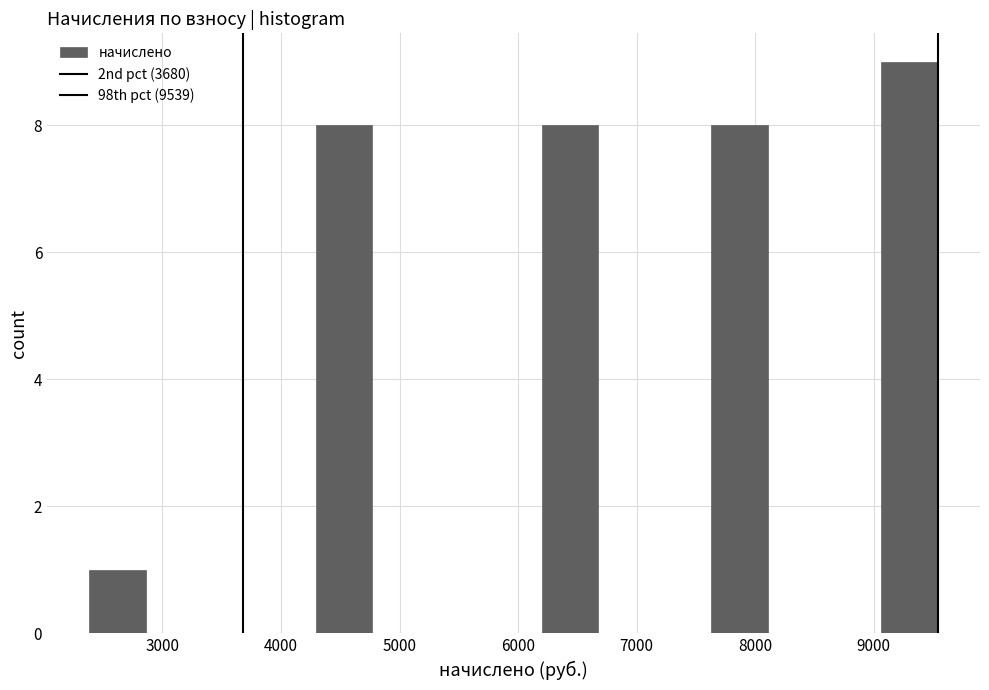

Reading left to right, transcribe this chart: for each bar, give the range it covers on the x-axis and its height. Neither the bar edges nor the heights are printed on the chart, so give them approximately, as read against the axes.

2400 to 2900: 1
2900 to 3300: 0
3300 to 3800: 0
3800 to 4300: 0
4300 to 4800: 8
4800 to 5200: 0
5200 to 5700: 0
5700 to 6200: 0
6200 to 6700: 8
6700 to 7200: 0
7200 to 7600: 0
7600 to 8100: 8
8100 to 8600: 0
8600 to 9100: 0
9100 to 9500: 9